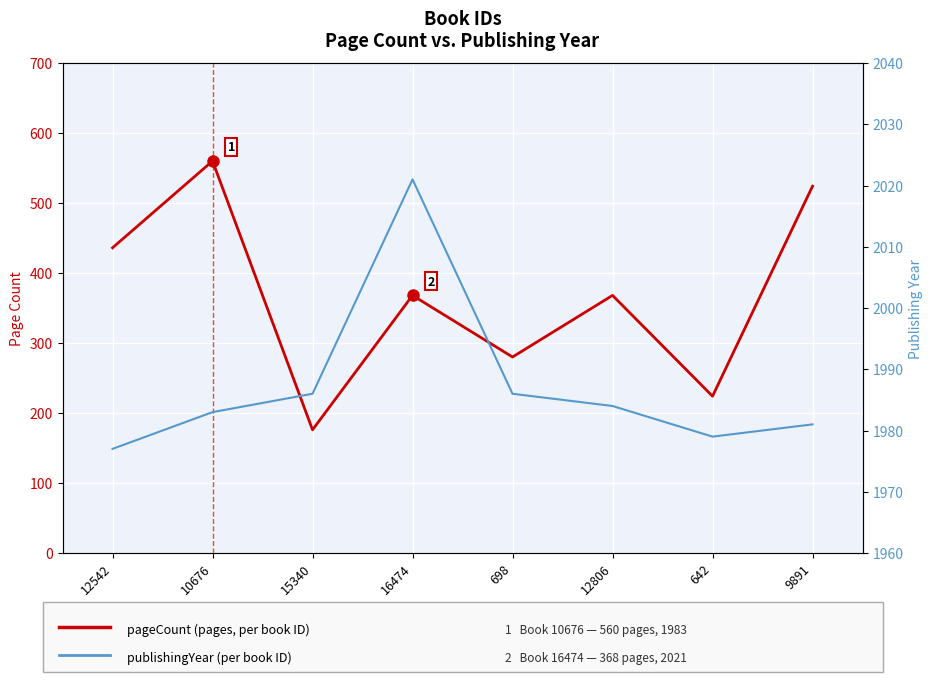

The pageCount (pages) series shows 613 at 12806. True or false?

False